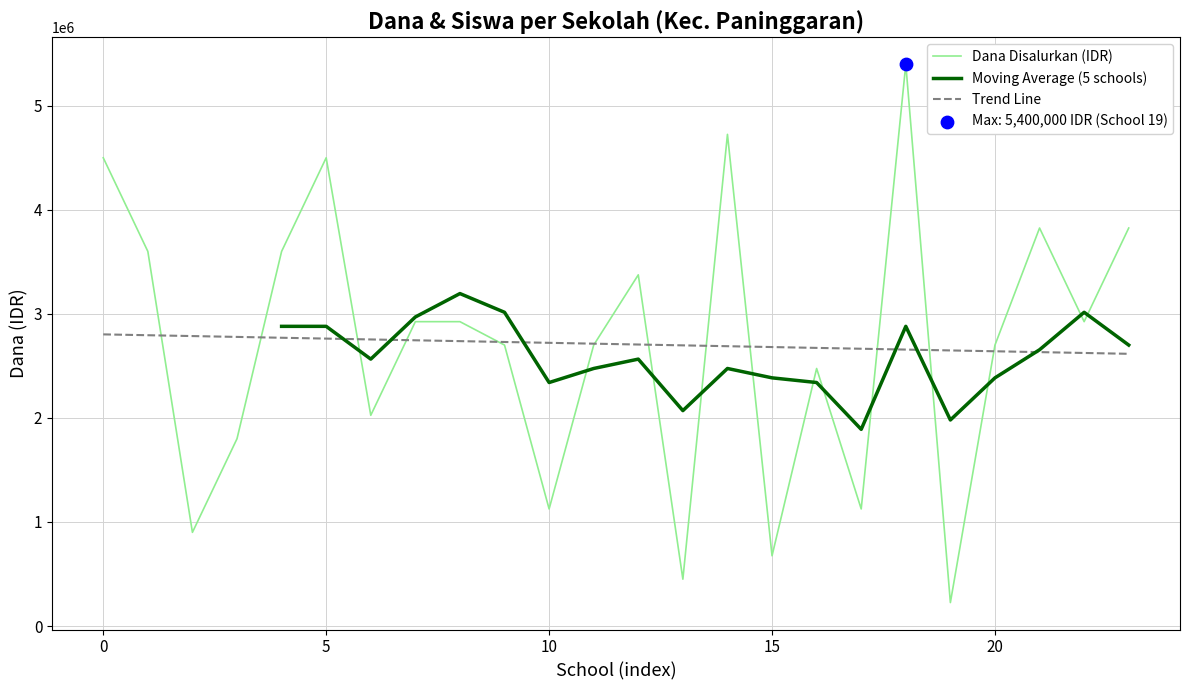

At how many categories does at least one series exceed 4927671?

1